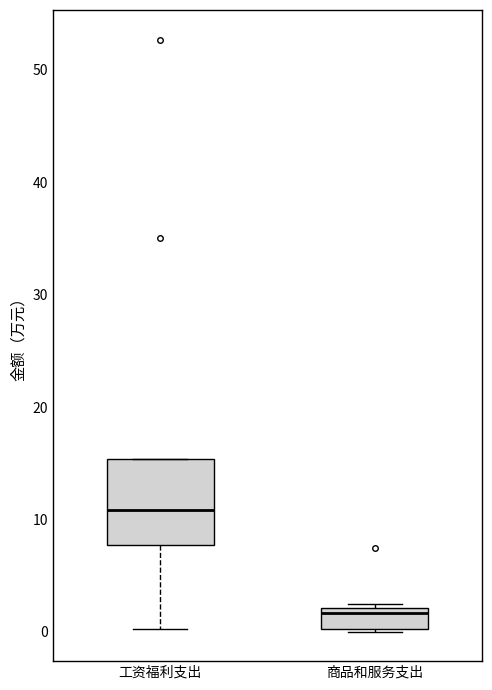

Where is the lower edge of the box for 商品和服务支出 on the y-axis? The values are not printed on the chart, so give them approximately, as read against the axis.

0